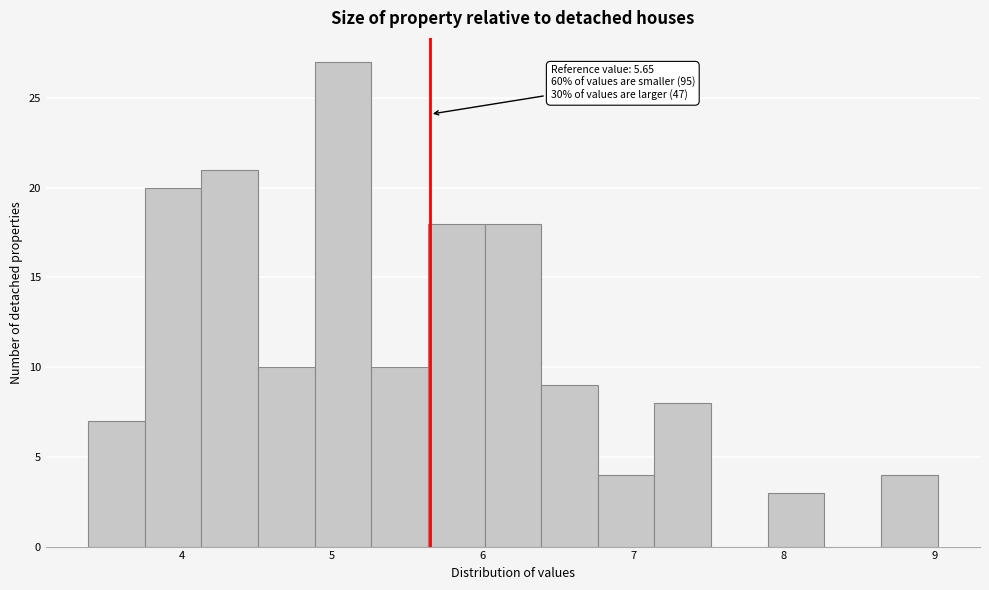

Around what value on the x-axis is the tallest bar? Give the approximate position of its centre, as read against the axis.

5.1